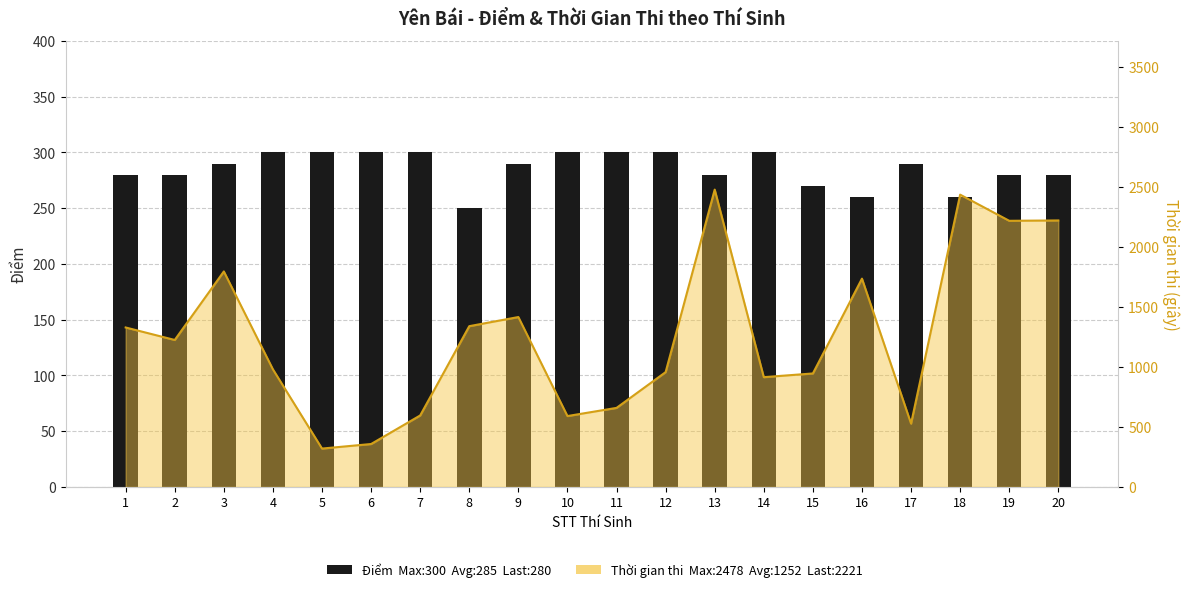

List the labels in order of value, smallest first.

8, 16, 18, 15, 1, 2, 13, 19, 20, 3, 9, 17, 4, 5, 6, 7, 10, 11, 12, 14